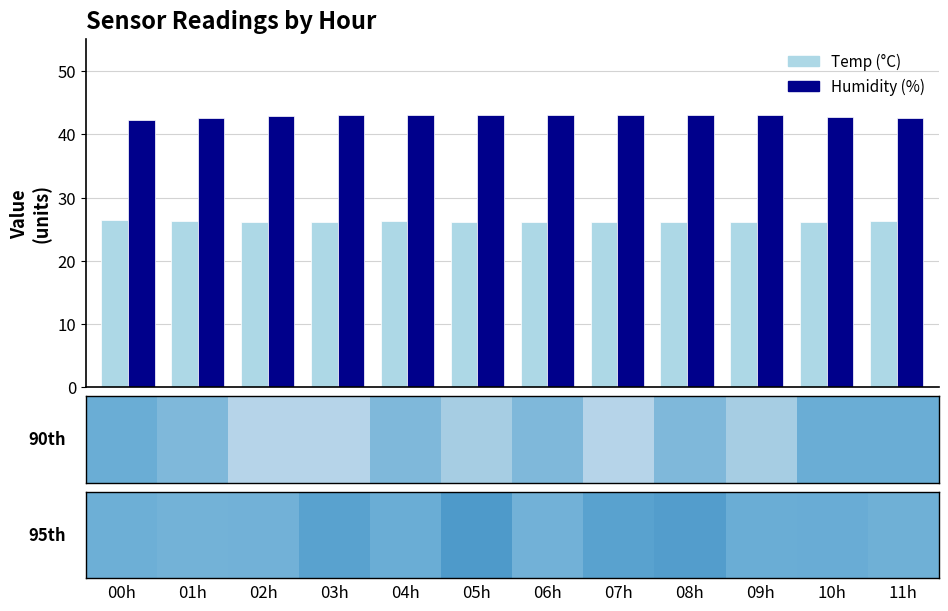

What is the smallest value displayed?

26.2